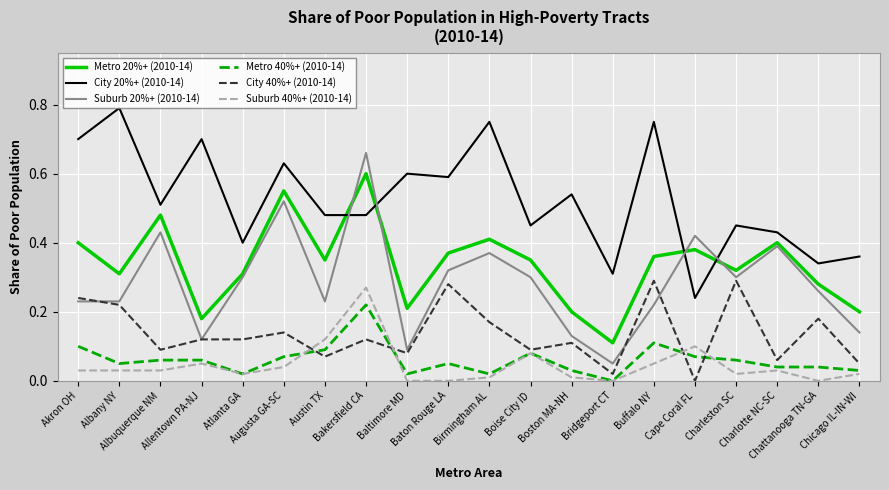

Which series has the largest total across all categories?

City 20%+ (2010-14)